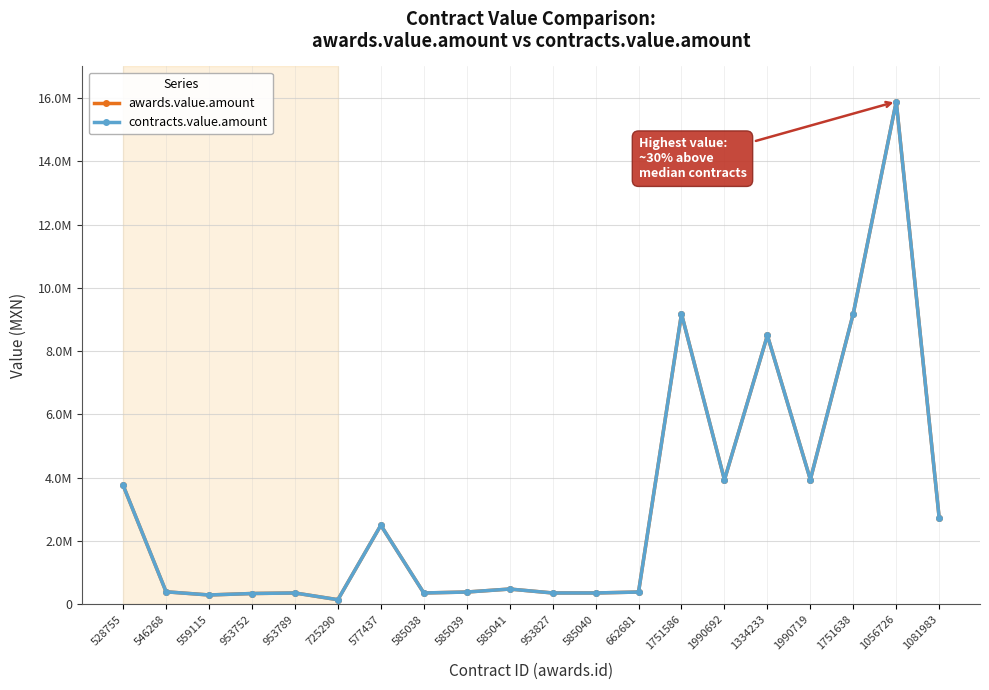

Reading left to right, what are all the values shown in this chart?

awards.value.amount: 3760000.0	396000.0	296000.0	342168.0	359340.0	146400.0	2500000.0	359340.0	388808.0	483360.0	359340.0	359340.0	388734.3	9180607.1	3934545.9	8499892.3	3942000.0	9190565.2	15890000.0	2723102.4
contracts.value.amount: 3760000.0	396000.0	296000.0	342168.0	359340.0	146400.0	2500000.0	359340.0	388808.0	483360.0	359340.0	359340.0	388734.3	9180607.1	3934545.9	8499892.3	3942000.0	9190565.2	15890000.0	2723102.4